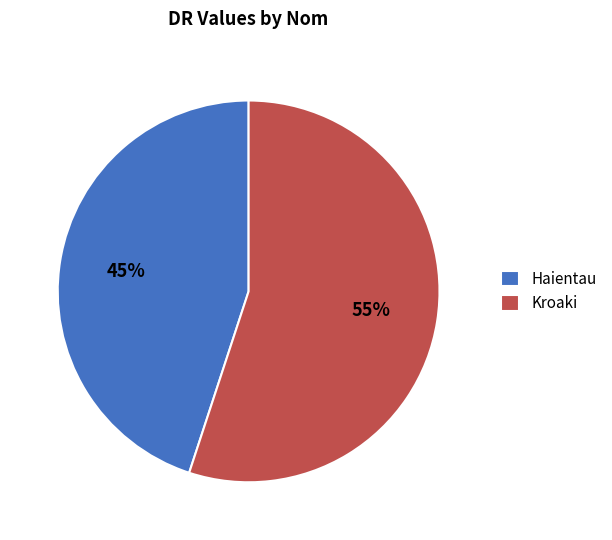

To the nearest percent, what percentage of the pie is Haientau?

45%